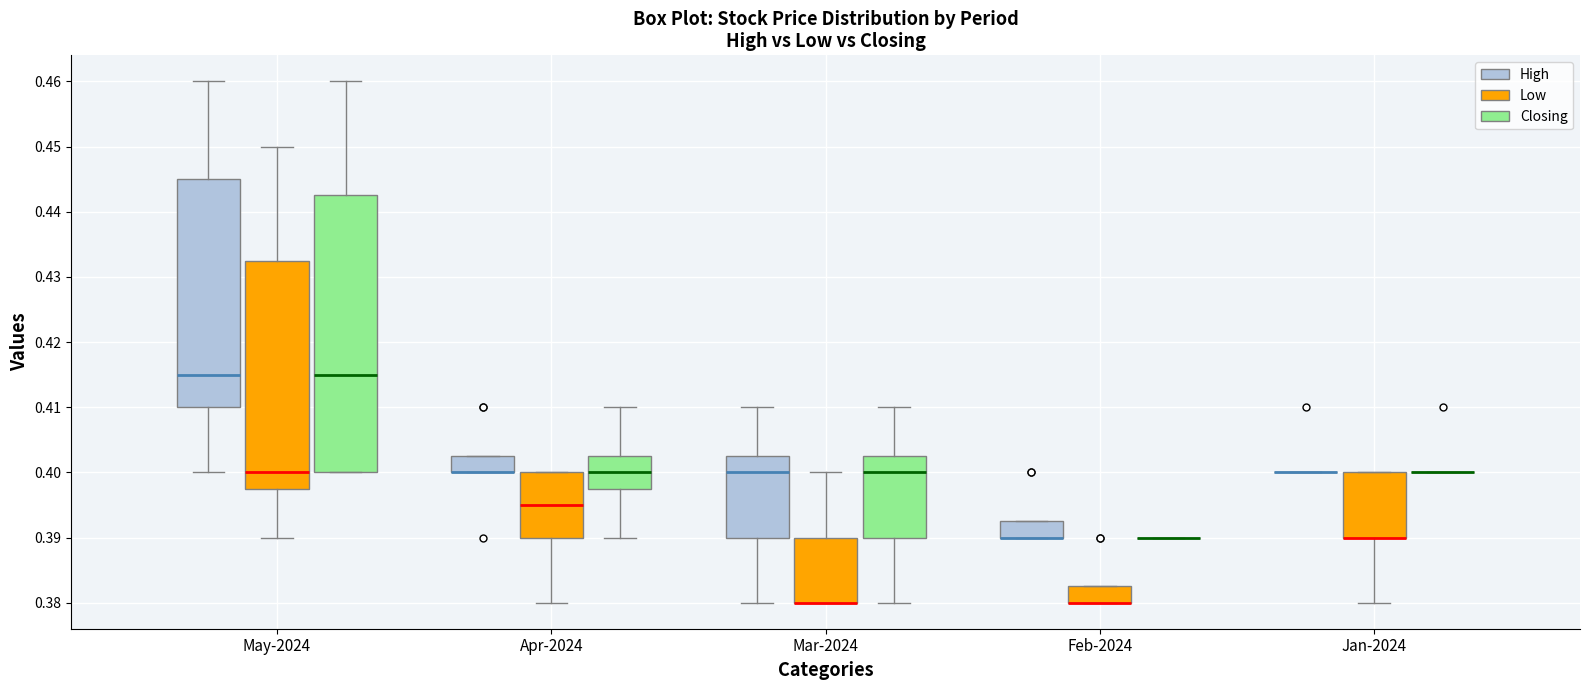

Reading left to right, read every box against the y-axis: the position of its median line, the range the box covers, and the ends of its whiskers. The values are not printed on the chart, so give them approximately, as read against the axis.

May-2024 (High): median 0.415, box 0.410 to 0.445, whiskers 0.400 to 0.460
May-2024 (Low): median 0.400, box 0.398 to 0.433, whiskers 0.390 to 0.450
May-2024 (Closing): median 0.415, box 0.400 to 0.443, whiskers 0.400 to 0.460
Apr-2024 (High): median 0.400 (drawn on the box's lower edge), box 0.400 to 0.403, whiskers 0.400 to 0.403
Apr-2024 (Low): median 0.395, box 0.390 to 0.400, whiskers 0.380 to 0.400
Apr-2024 (Closing): median 0.400, box 0.398 to 0.403, whiskers 0.390 to 0.410
Mar-2024 (High): median 0.400, box 0.390 to 0.403, whiskers 0.380 to 0.410
Mar-2024 (Low): median 0.380 (drawn on the box's lower edge), box 0.380 to 0.390, whiskers 0.380 to 0.400
Mar-2024 (Closing): median 0.400, box 0.390 to 0.403, whiskers 0.380 to 0.410
Feb-2024 (High): median 0.390 (drawn on the box's lower edge), box 0.390 to 0.393, whiskers 0.390 to 0.393
Feb-2024 (Low): median 0.380 (drawn on the box's lower edge), box 0.380 to 0.383, whiskers 0.380 to 0.383
Feb-2024 (Closing): box collapsed to a line at 0.390, whiskers 0.390 to 0.390
Jan-2024 (High): box collapsed to a line at 0.400, whiskers 0.400 to 0.400
Jan-2024 (Low): median 0.390 (drawn on the box's lower edge), box 0.390 to 0.400, whiskers 0.380 to 0.400
Jan-2024 (Closing): box collapsed to a line at 0.400, whiskers 0.400 to 0.400